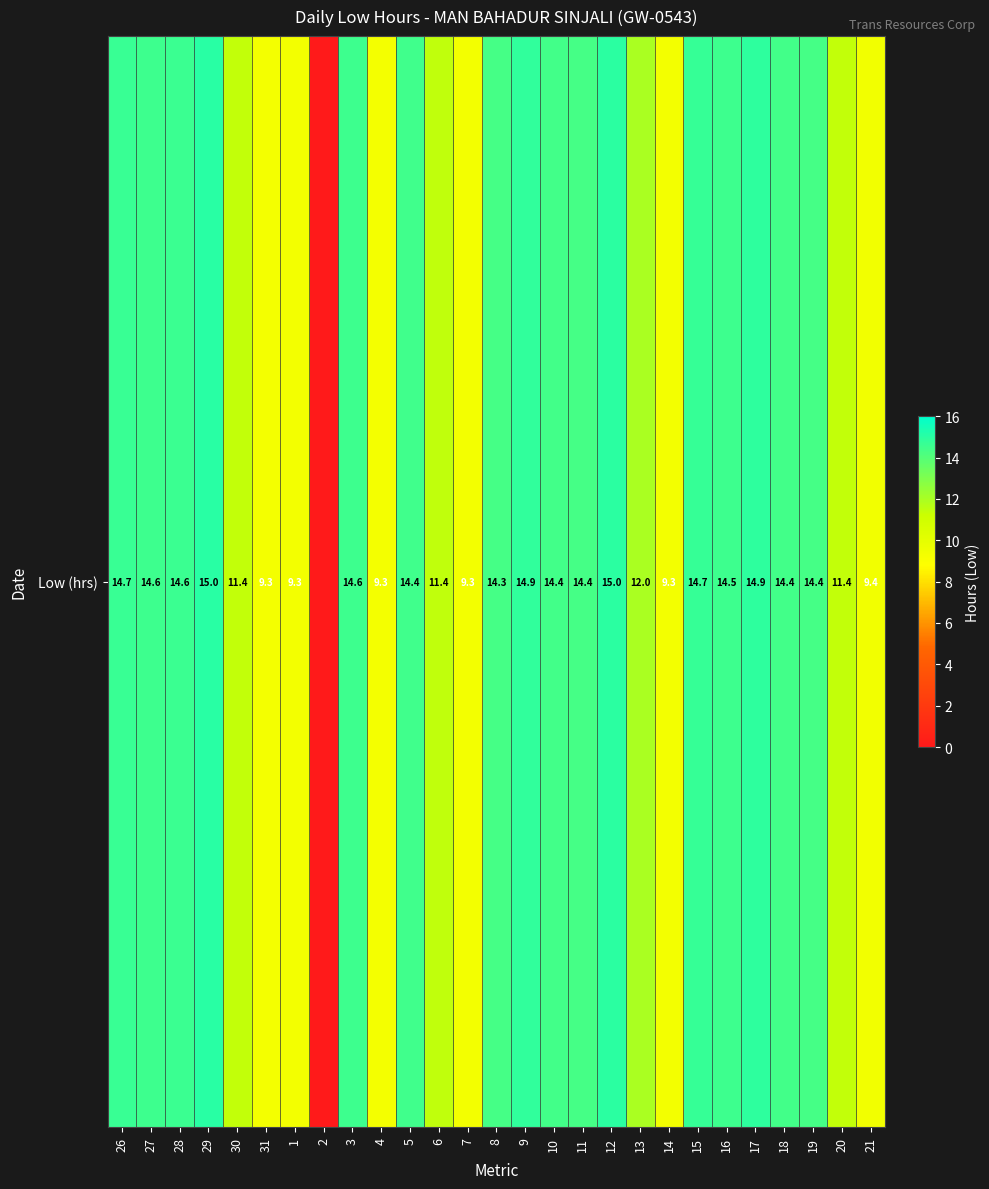

At which category does the chart reach its minimum across all series?

2